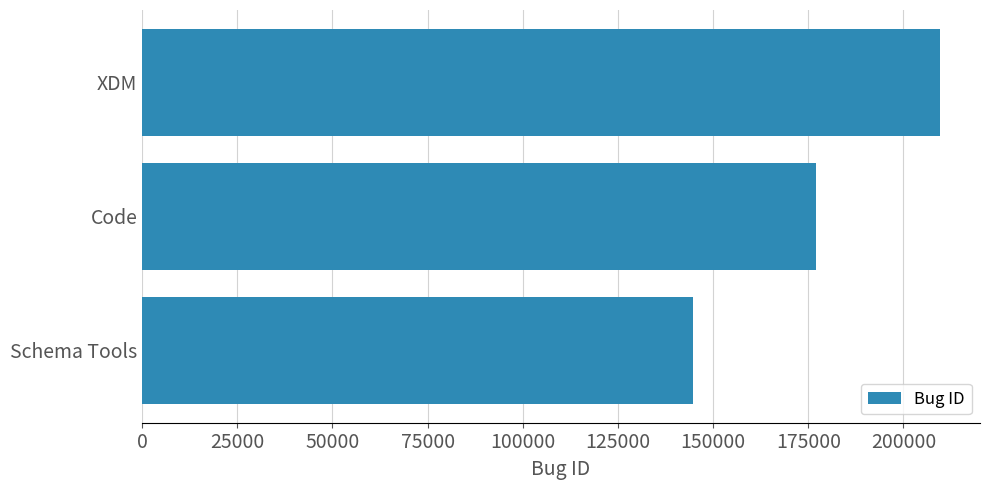

The value at XDM is 111152. True or false?

False